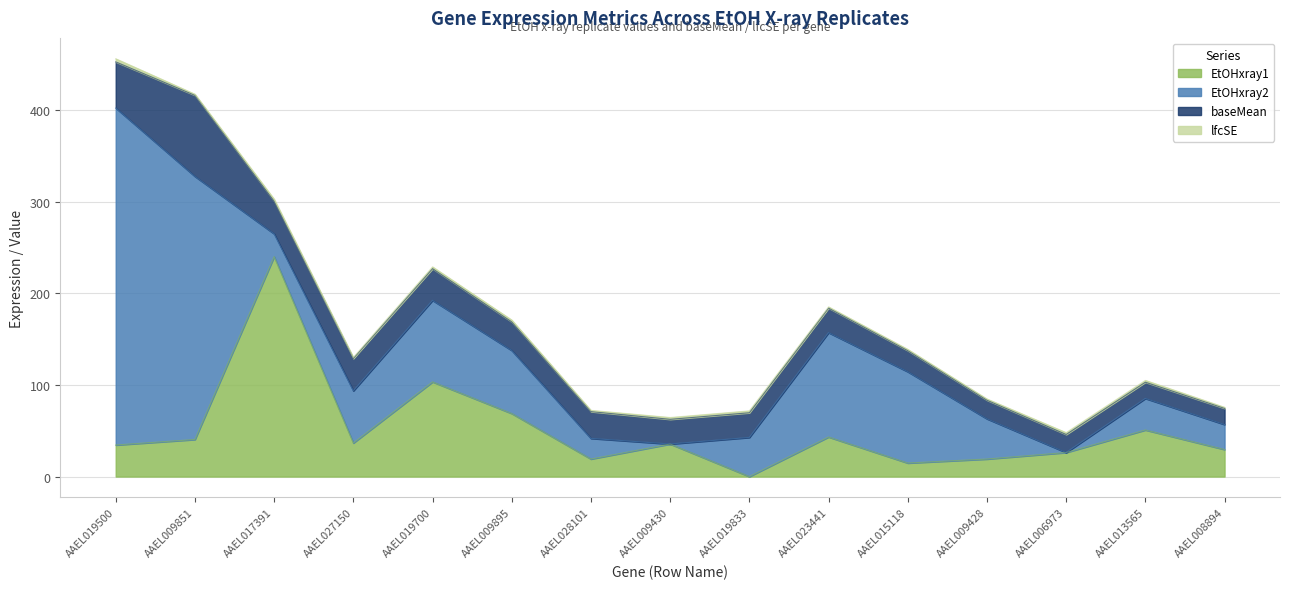

How many values in the EtOHxray2 series are below 43?

7